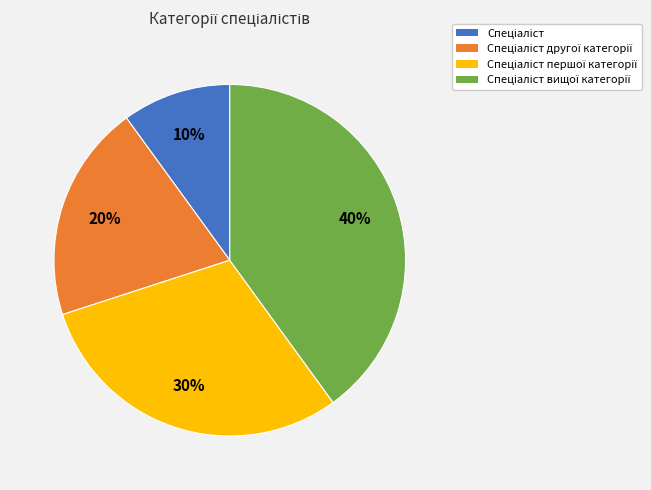

Is there a majority slice in this chart?

No